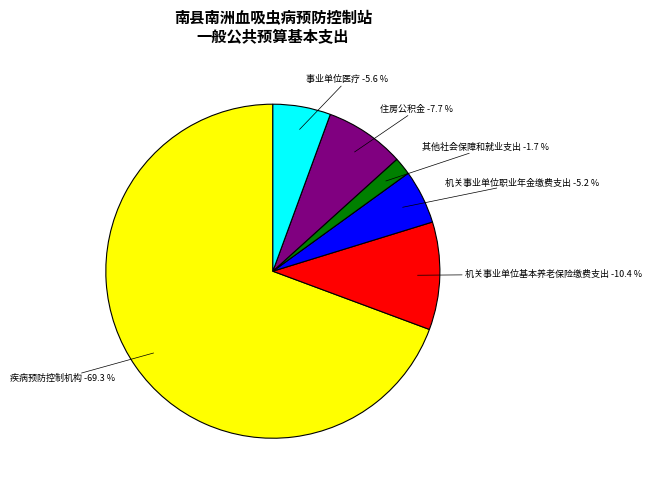

The 机关事业单位职业年金缴费支出 slice represents 14% of the pie. True or false?

False